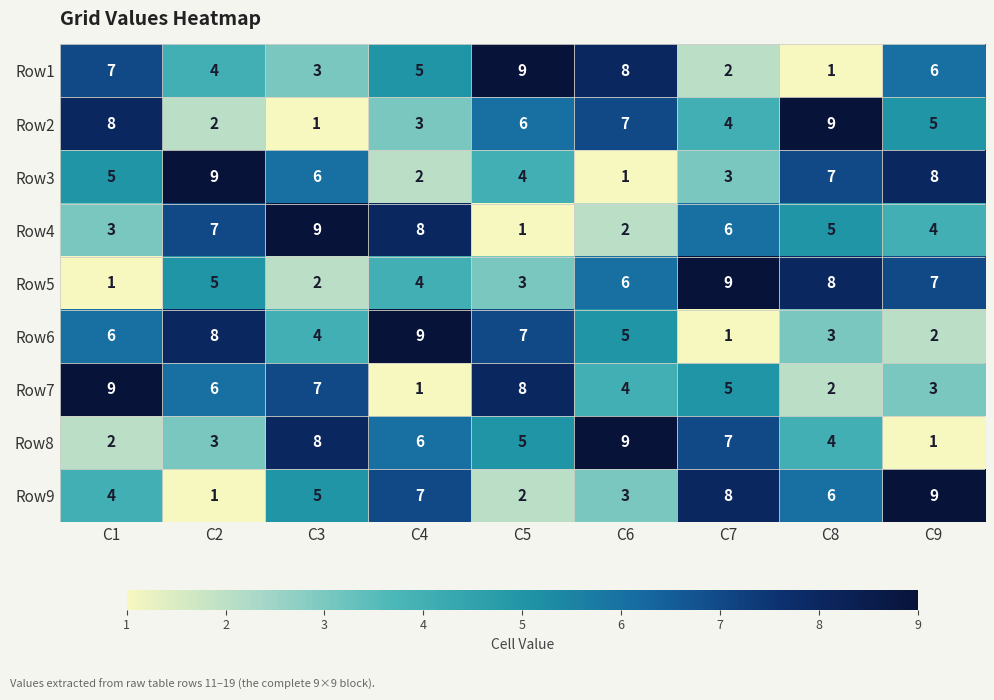

The value of Row7 at C6 is 4. True or false?

True